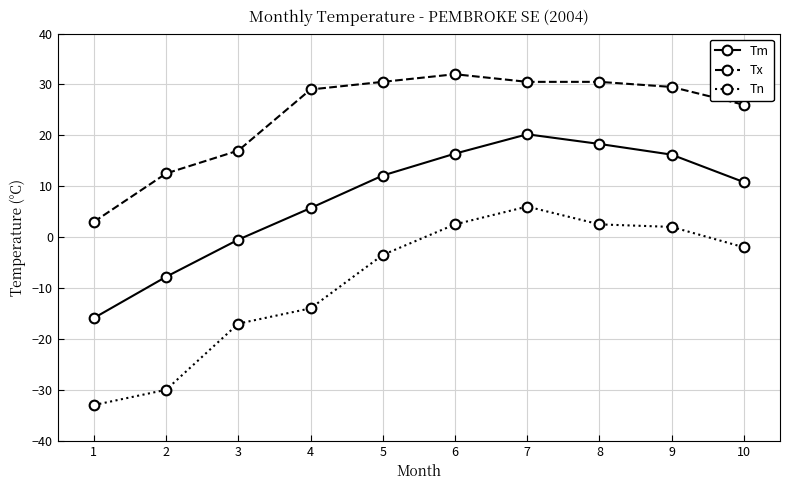

Count the number of data series in this chart.

3